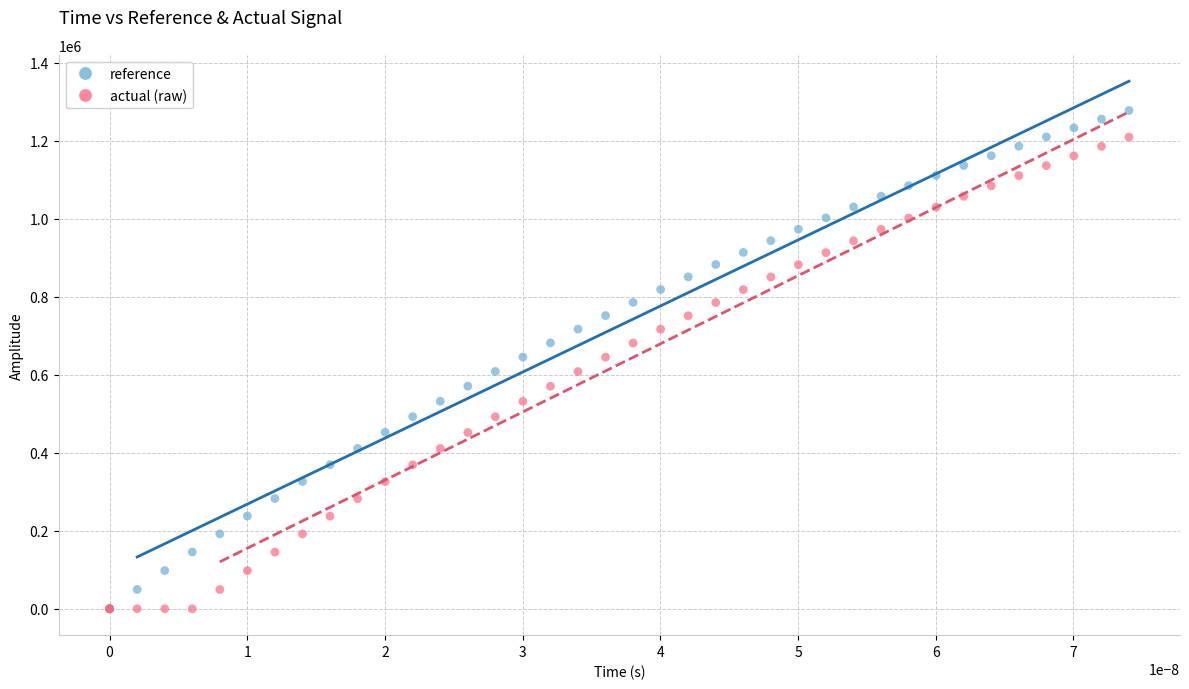

Which series has the largest Y range (max minus min)?

reference